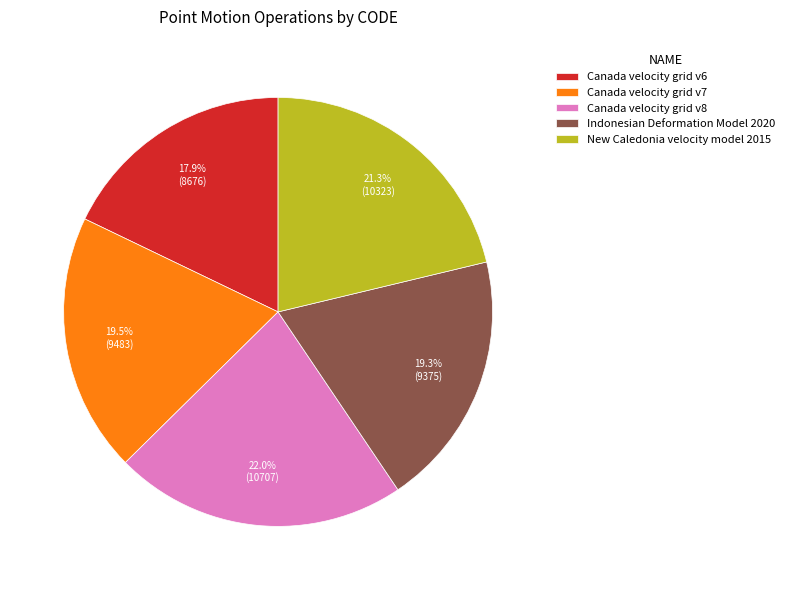

Approximately how many times larger is the value at New Caledonia velocity model 2015 compared to Indonesian Deformation Model 2020?

1.1